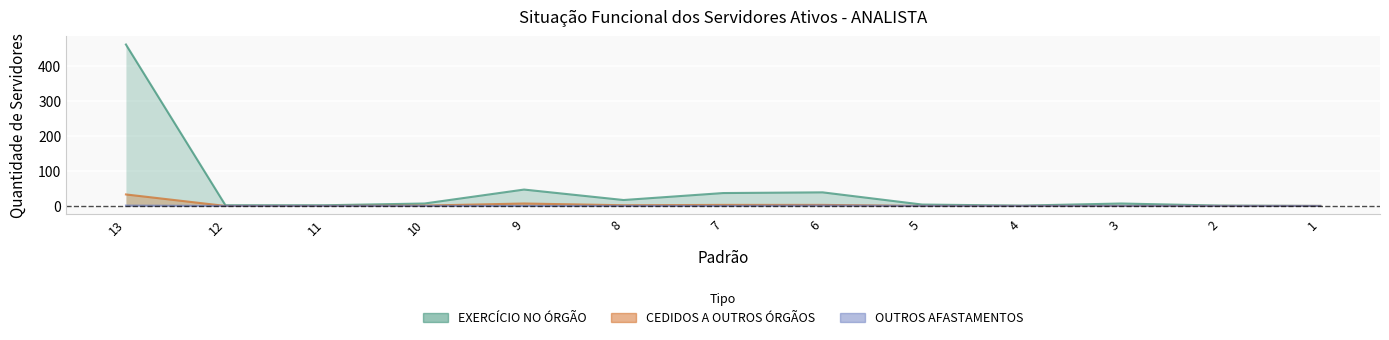

What is the difference between the CEDIDOS A OUTROS ÓRGÃOS values at 4 and 9?

7